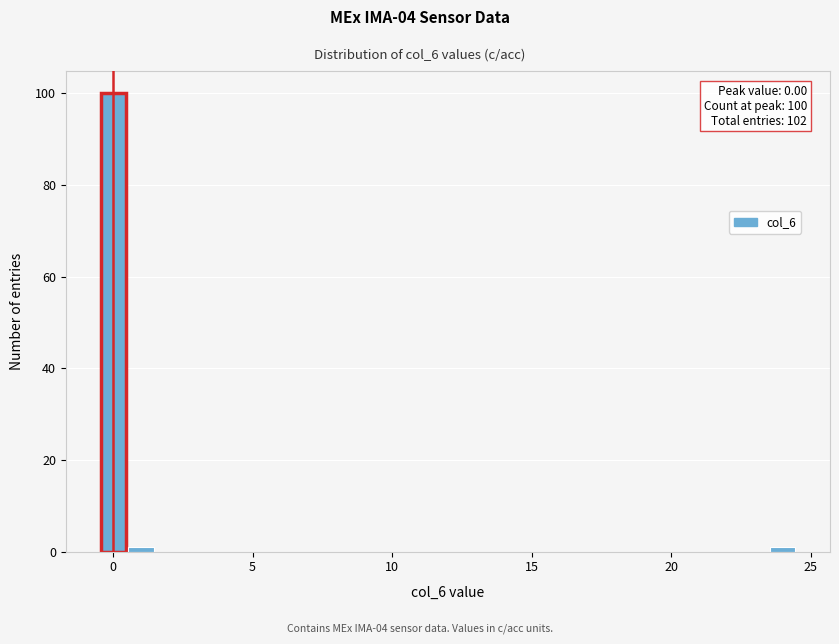

Around what value on the x-axis is the tallest bar? Give the approximate position of its centre, as read against the axis.

0.0